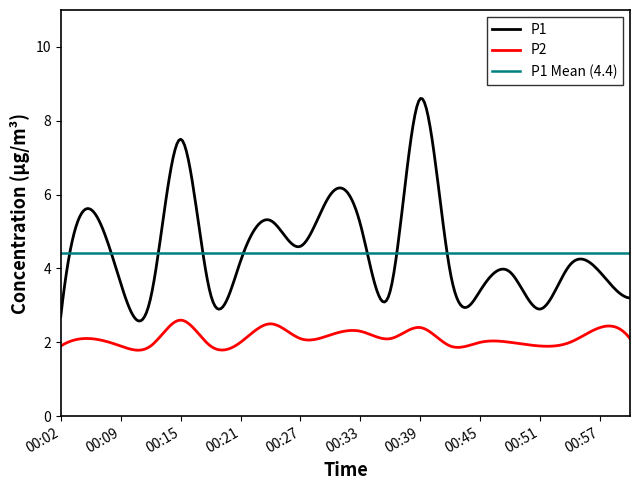

Where is the first local minimum for P1?

00:12